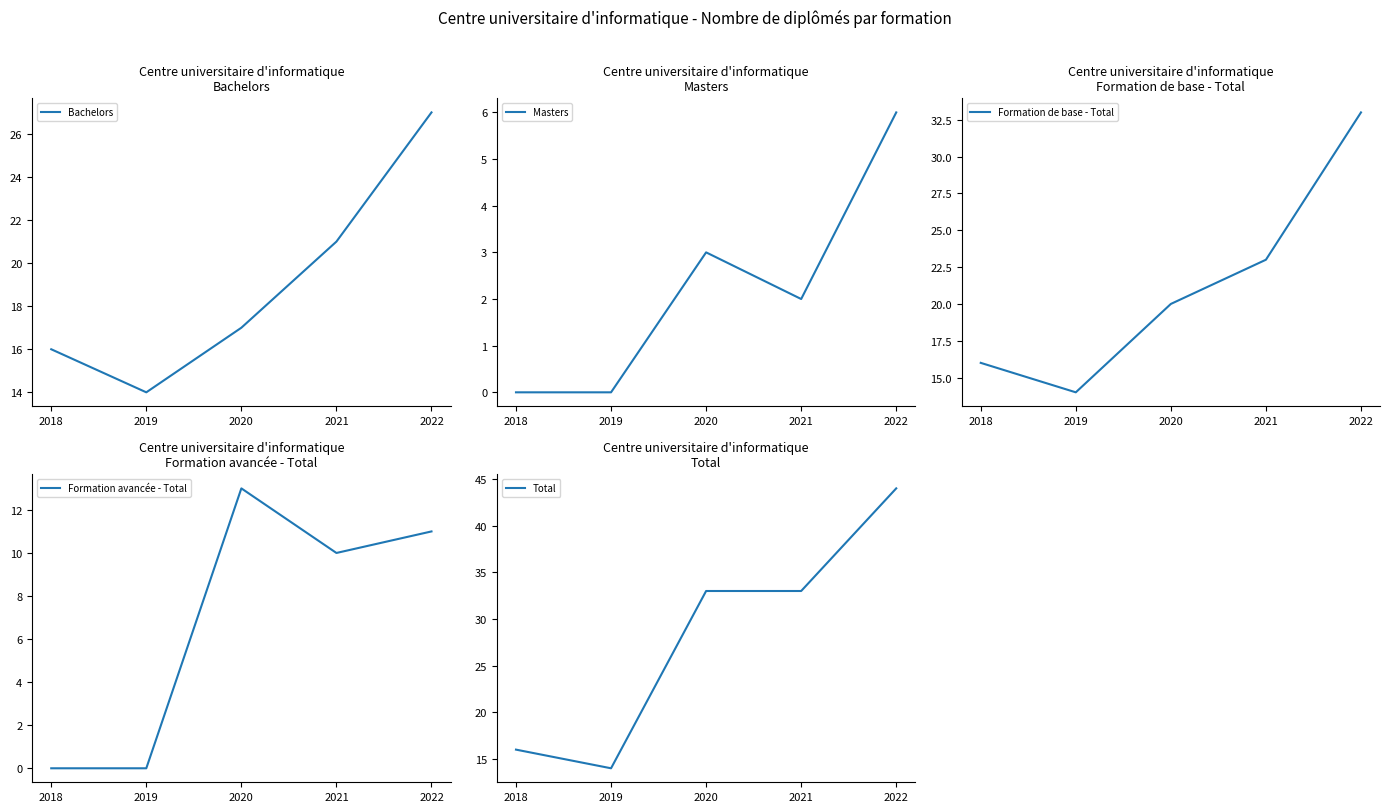

Where is the first local minimum for Bachelors?

2019